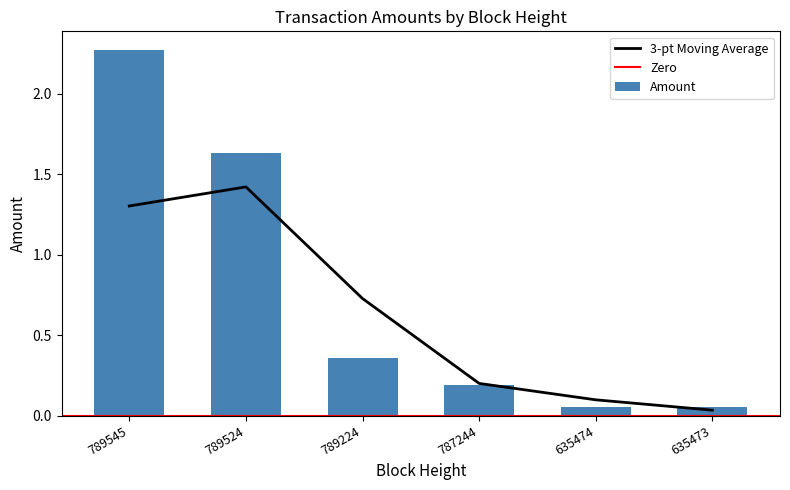

What is the greatest value displayed?

2.3